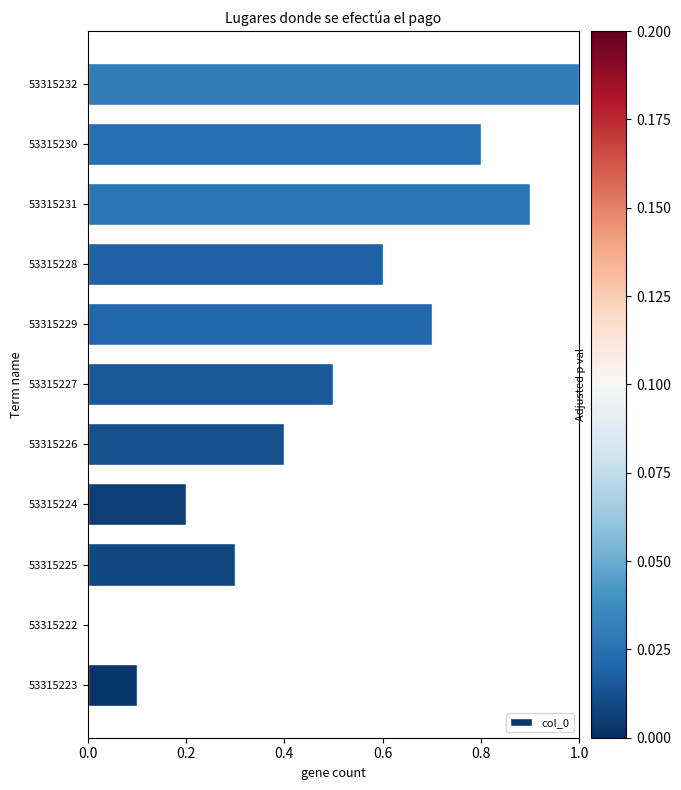

What is the sum of all values?

5.5